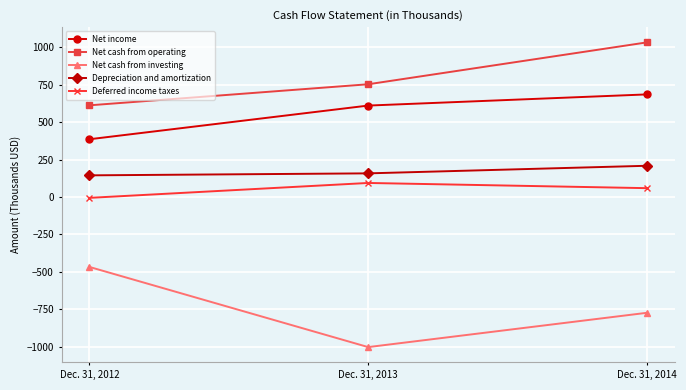

Which label corresponds to the largest value in the chart?

Dec. 31, 2014